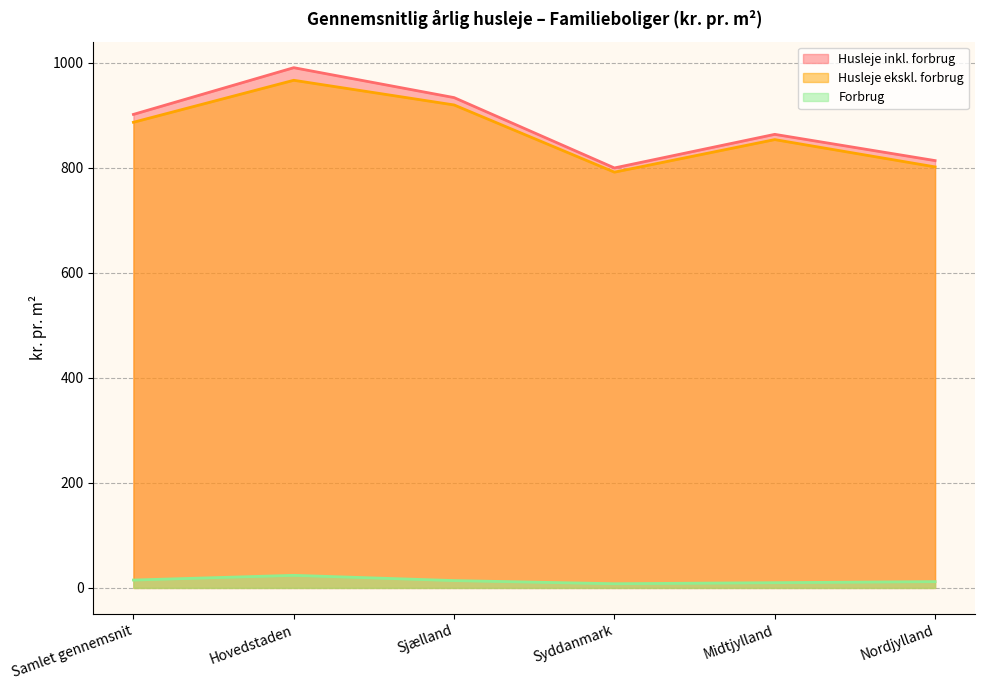

How many interior local peaks does the Husleje inkl. forbrug series have?

2